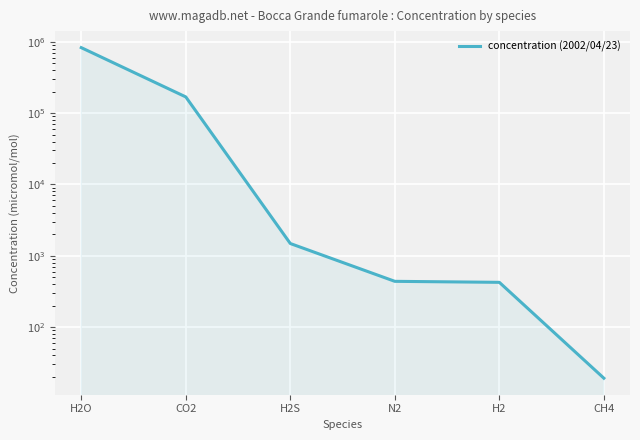

What is the change in value from H2O to CO2?

-659900.0